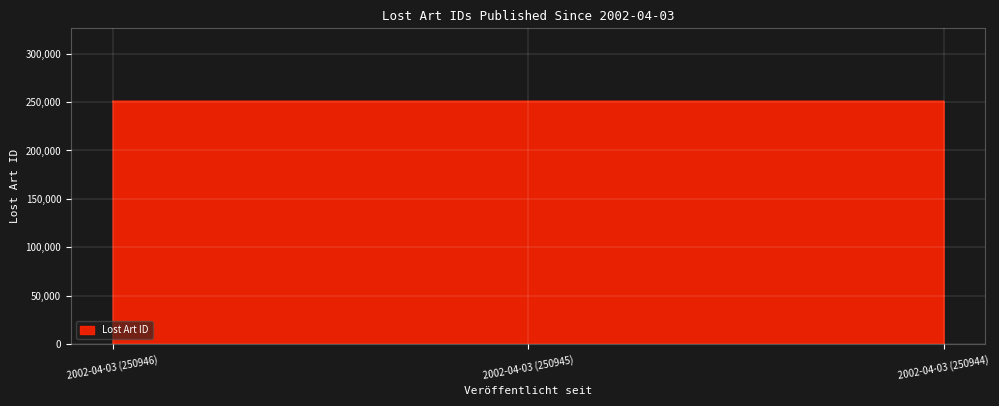

What is the ratio of the value at 2002-04-03 (250945) to the value at 2002-04-03 (250944)?

1.0